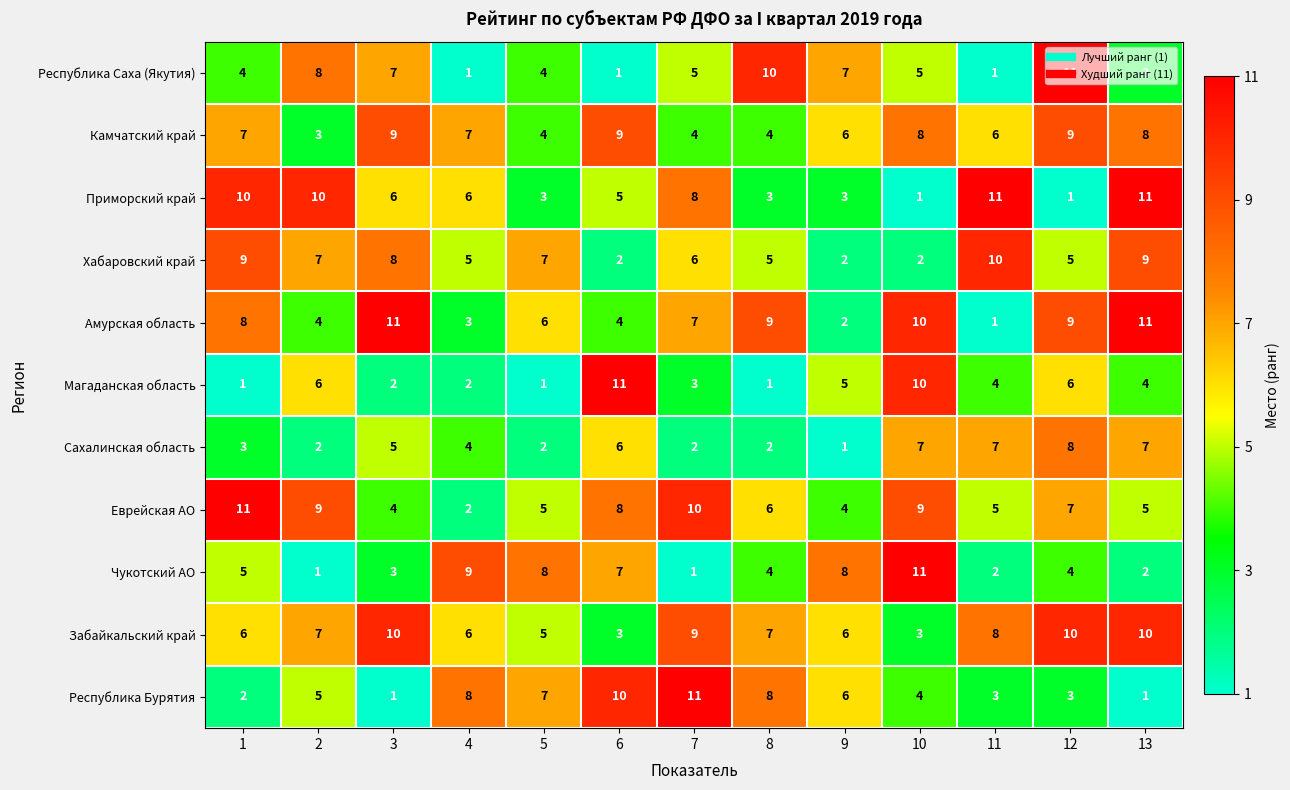

At how many categories does at least one series exceed 2?

13